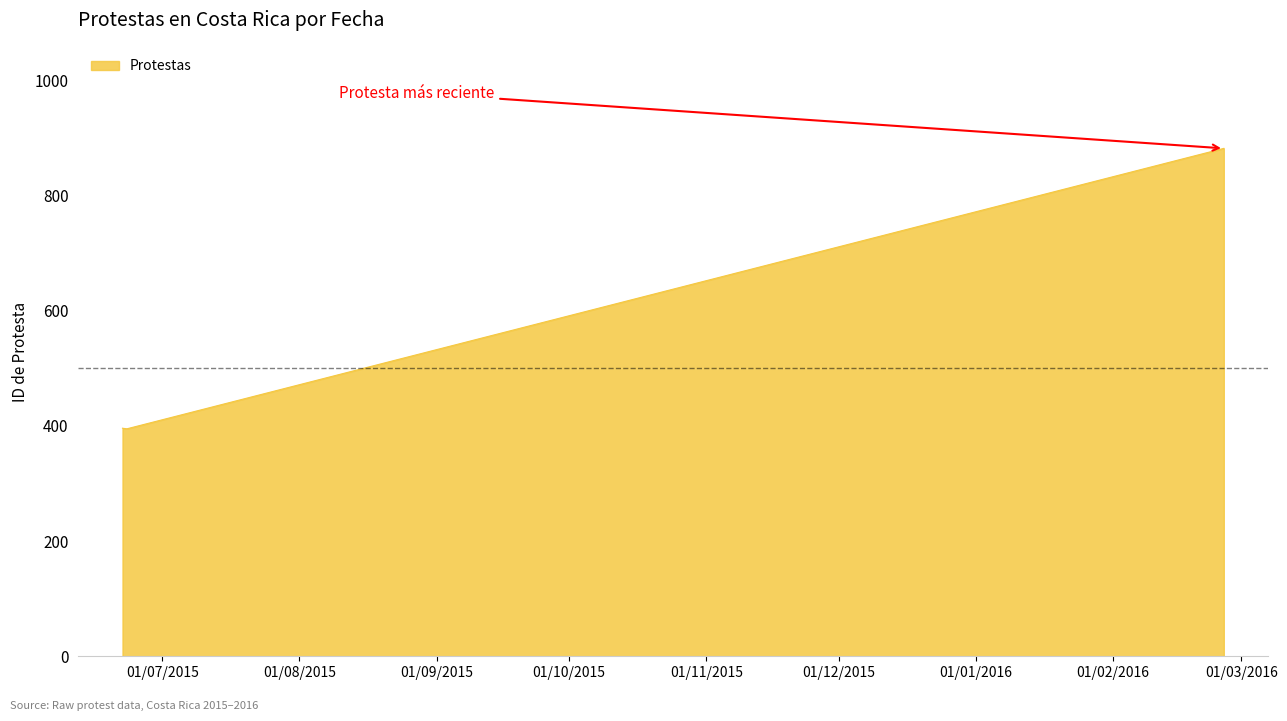

What is the smallest value displayed?

395